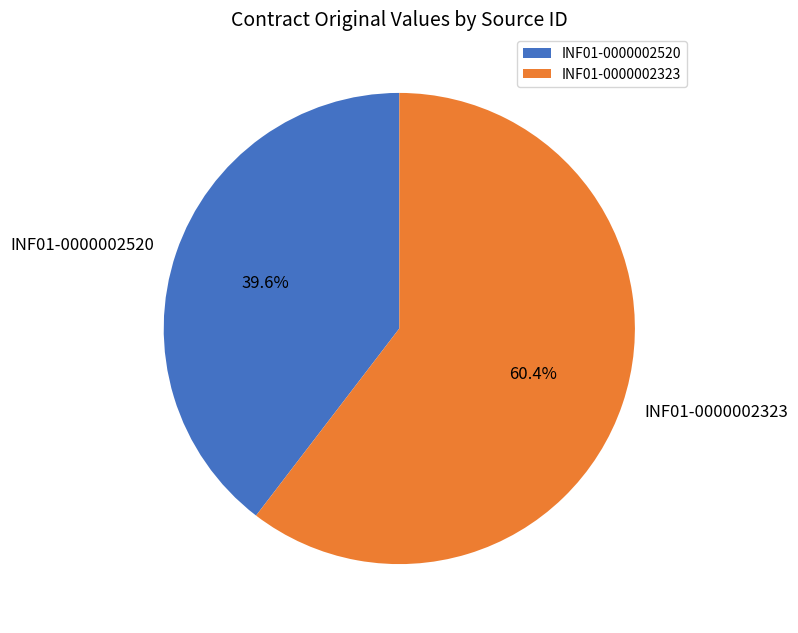

Which slice represents more than half of the pie?

INF01-0000002323